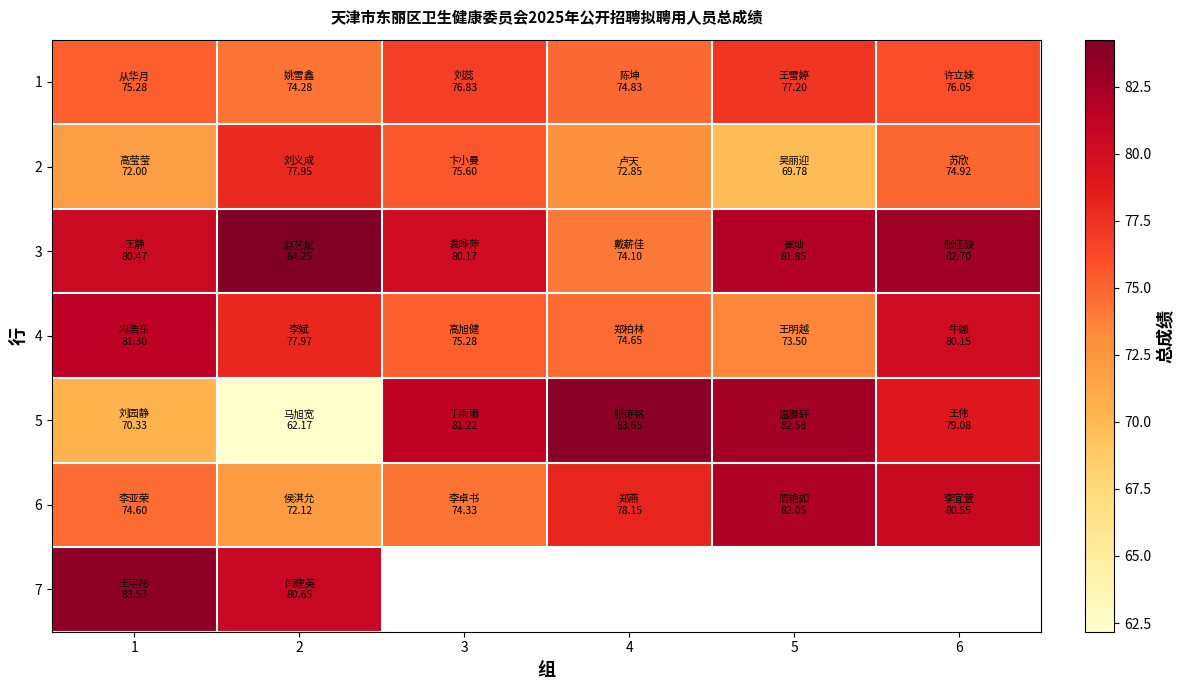

What is the lowest value of the 7 series?

80.7